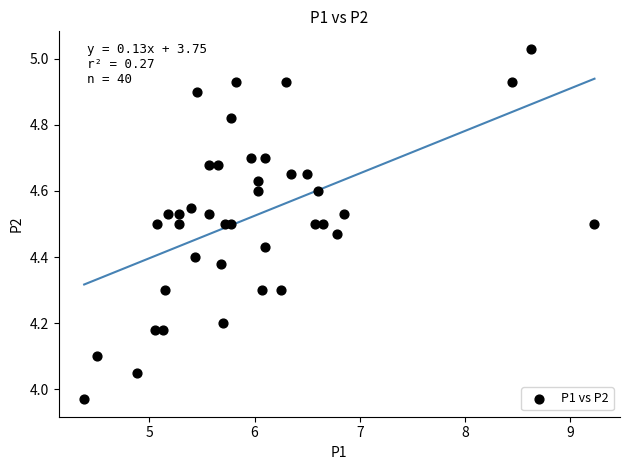

What is the range of Y values (max minus min)?

1.1